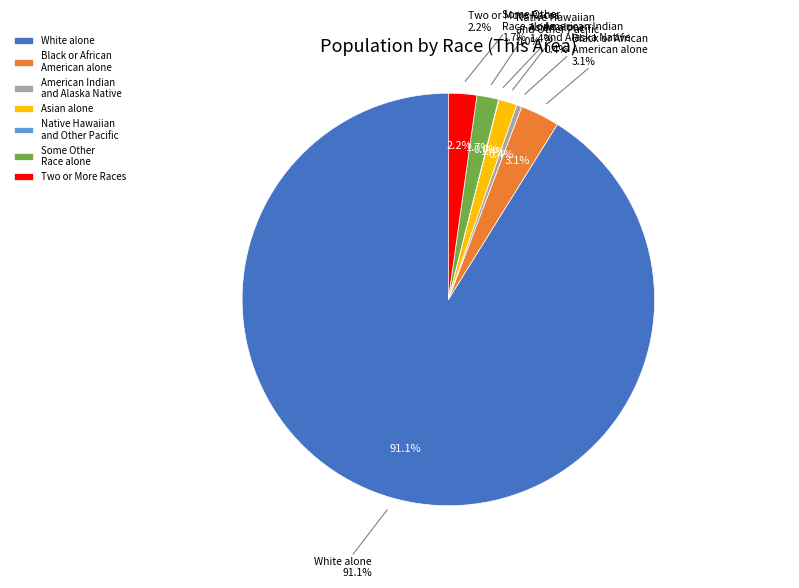

Is it true that White alone is 91% of the pie?

True